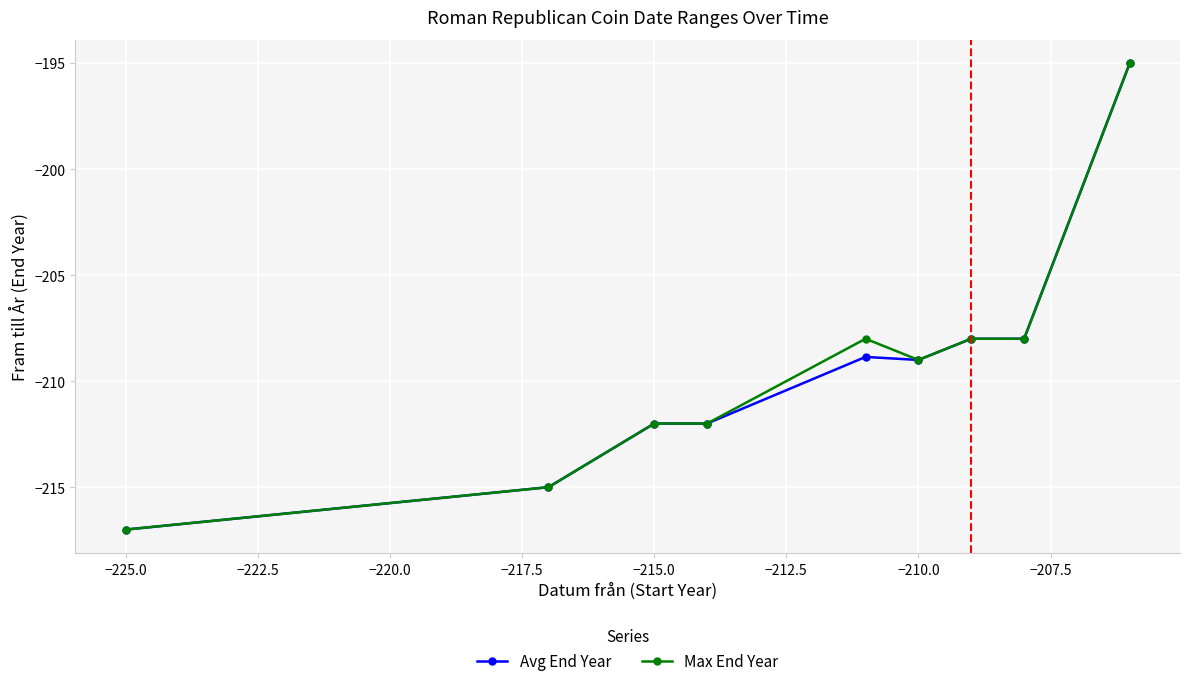

Reading left to right, list all the values displayed in this chart.

Avg End Year: -217.0	-215.0	-212.0	-212.0	-208.9	-209.0	-208.0	-208.0	-195.0
Max End Year: -217.0	-215.0	-212.0	-212.0	-208.0	-209.0	-208.0	-208.0	-195.0